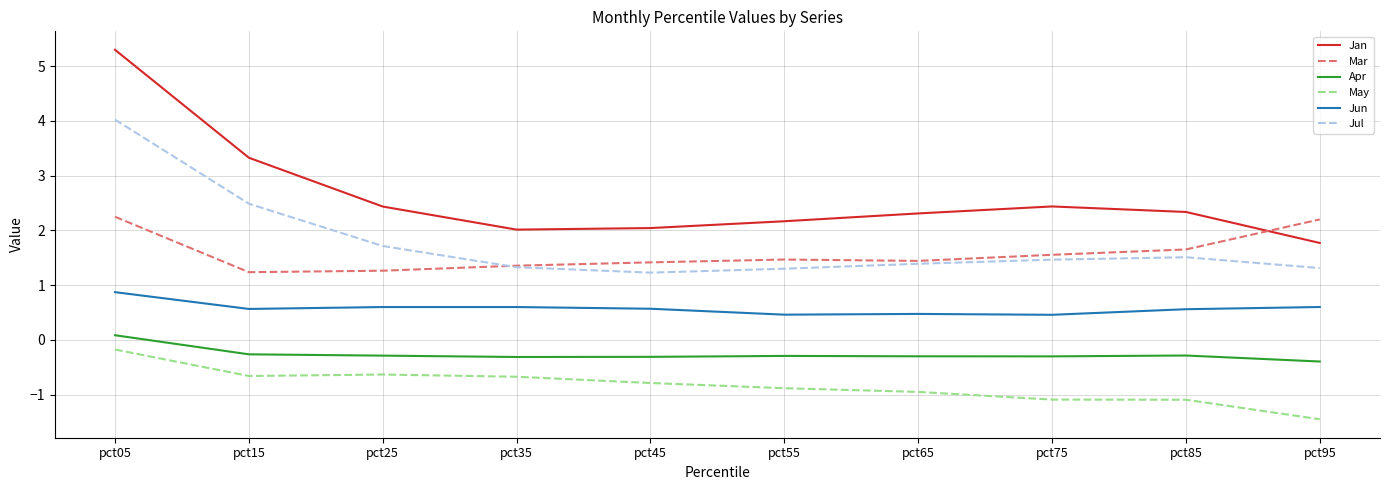

At pct05, list the series in order from smallest to largest.

May, Apr, Jun, Mar, Jul, Jan